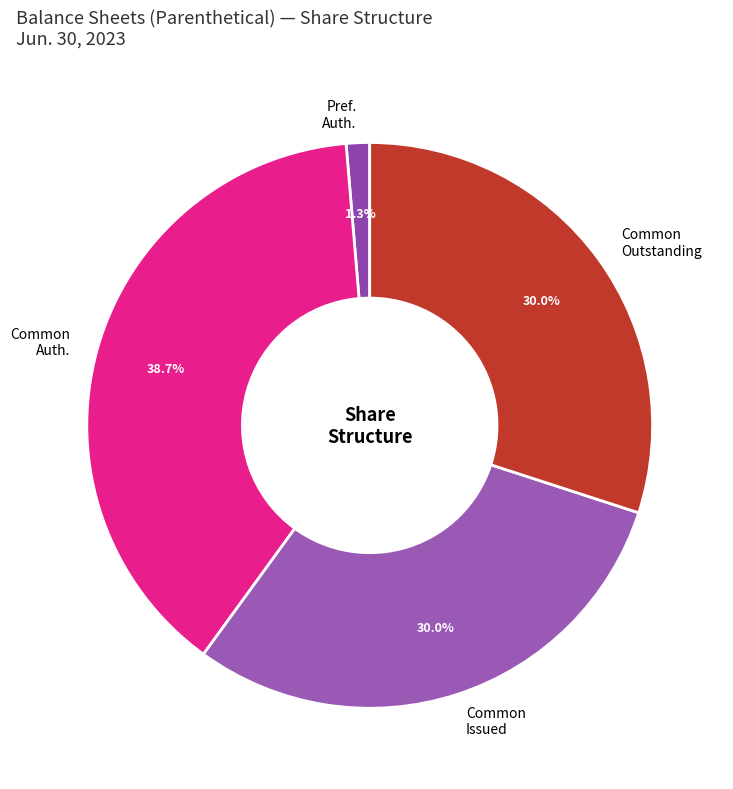

How many segments does this pie chart have?

4